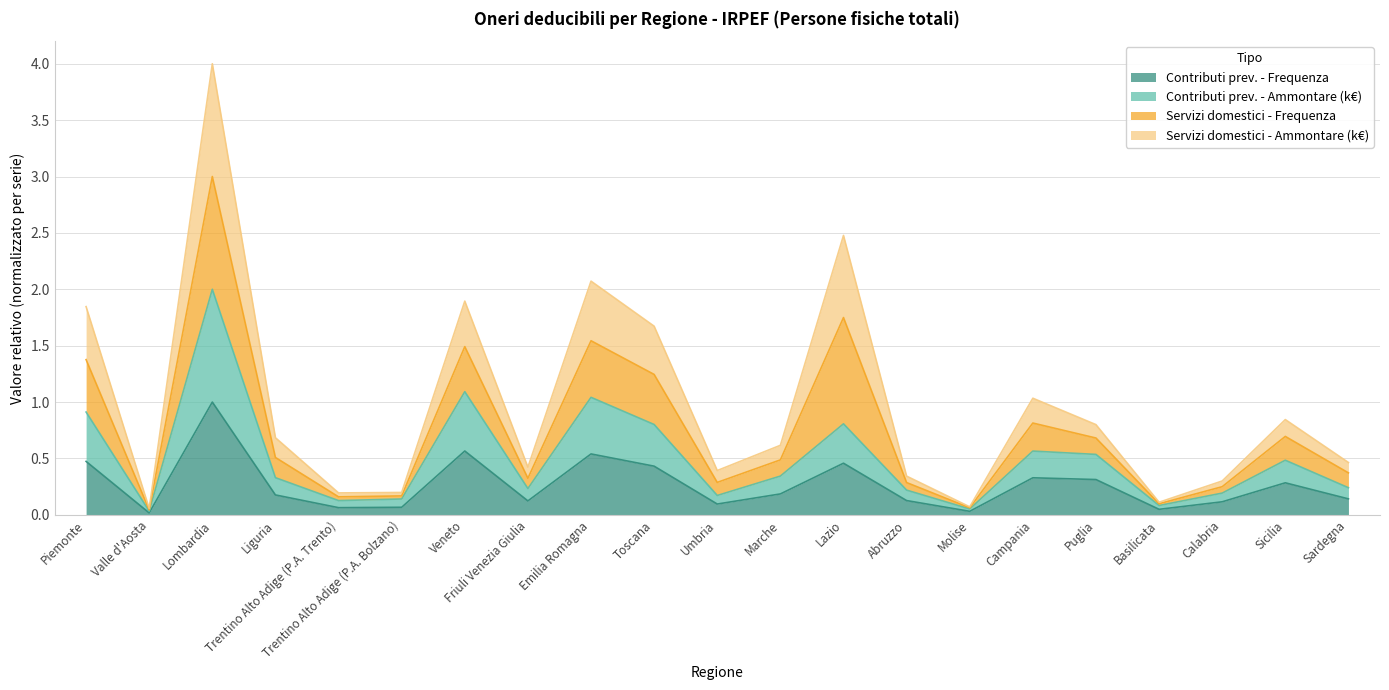

What is the sum of all Contributi prev. - Frequenza values?

5.6